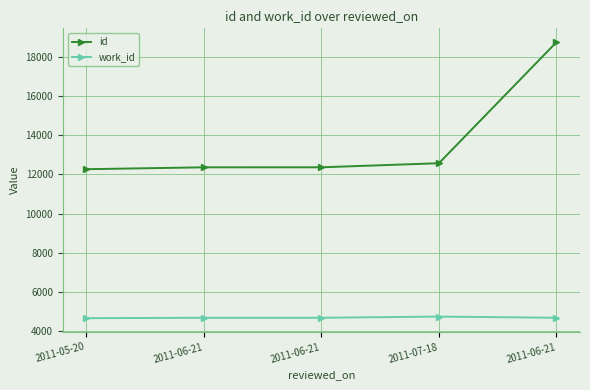

Which category has the highest value in the work_id series?

2011-07-18